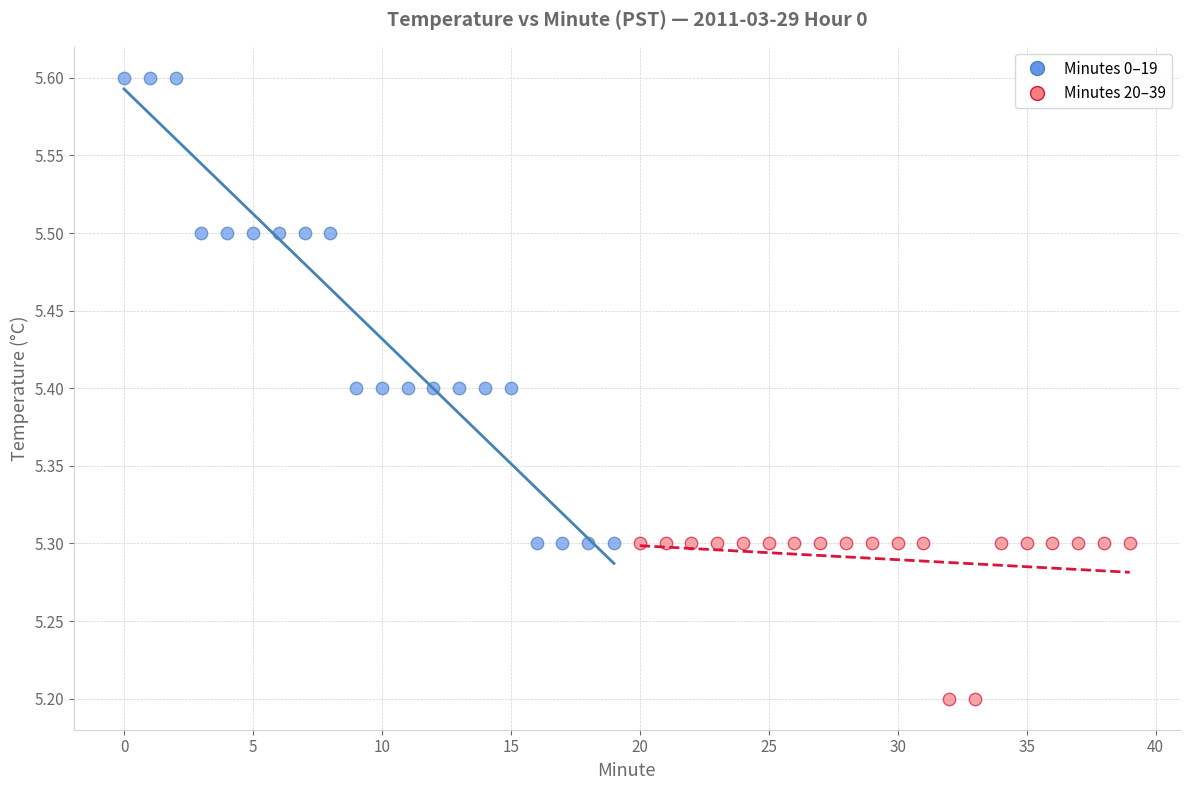

Which series reaches the maximum Y coordinate?

Minutes 0–19